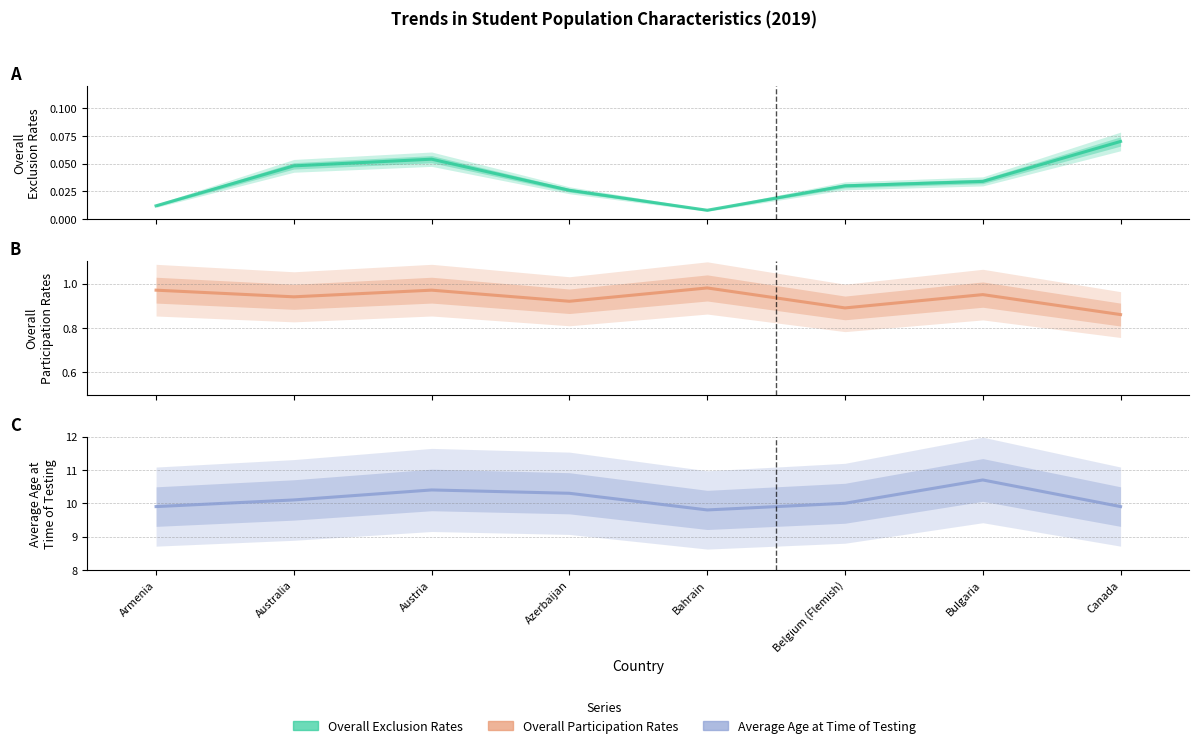

Between Belgium (Flemish) and Armenia, which is larger?

Belgium (Flemish)